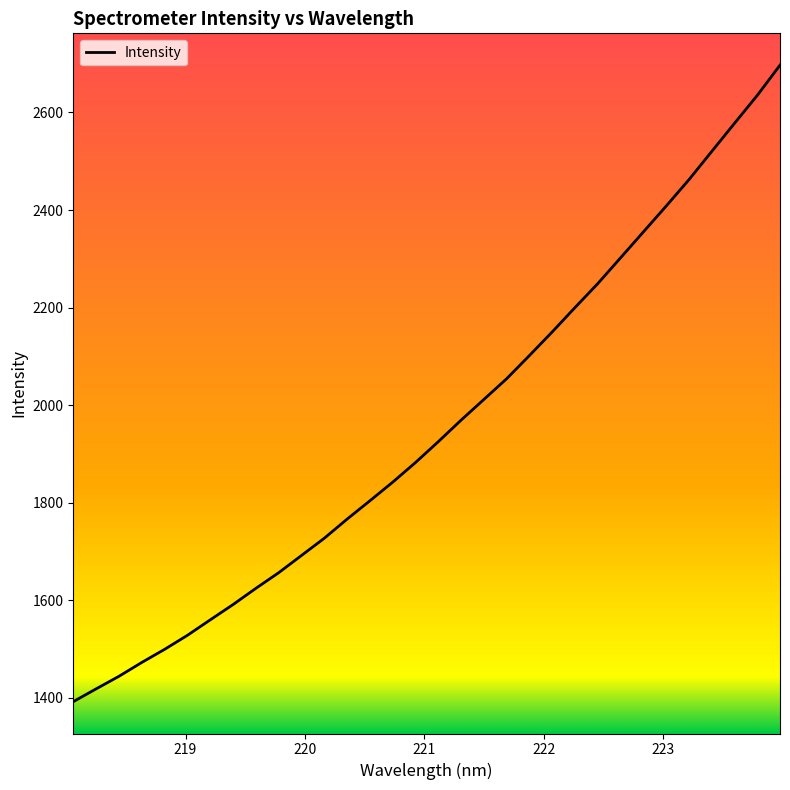

What is the minimum value shown in the chart?

1392.3